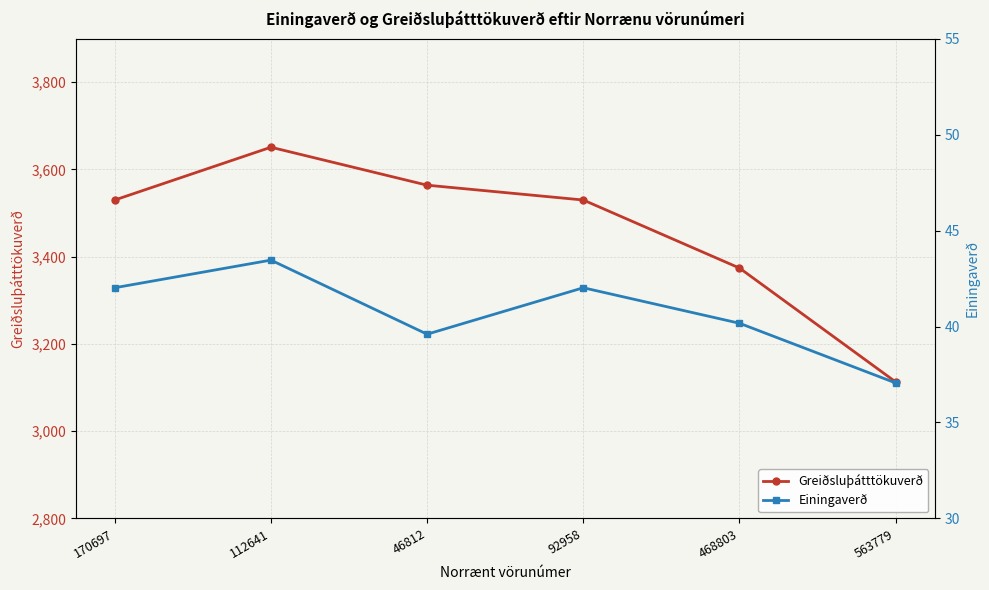

Between 563779 and 92958, which is larger?

92958